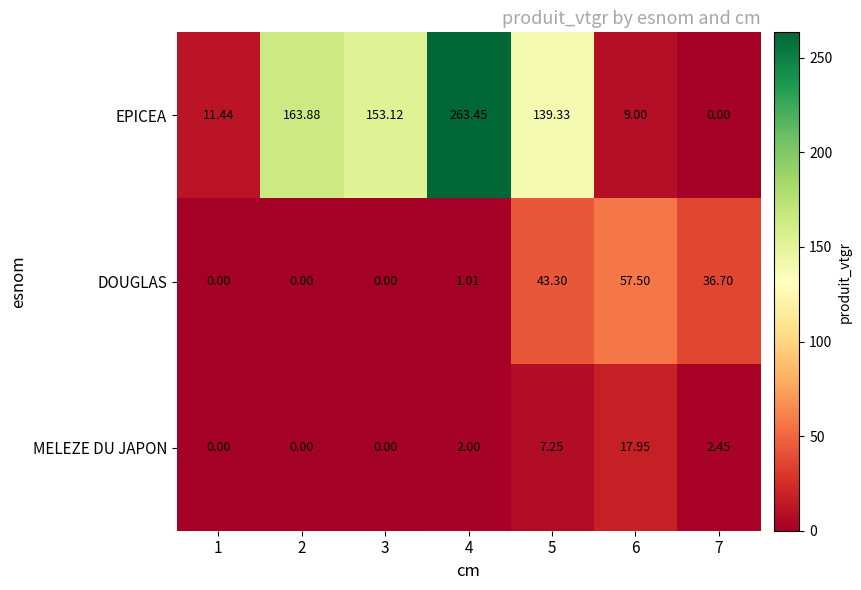

Which series has the largest range (max minus min)?

EPICEA